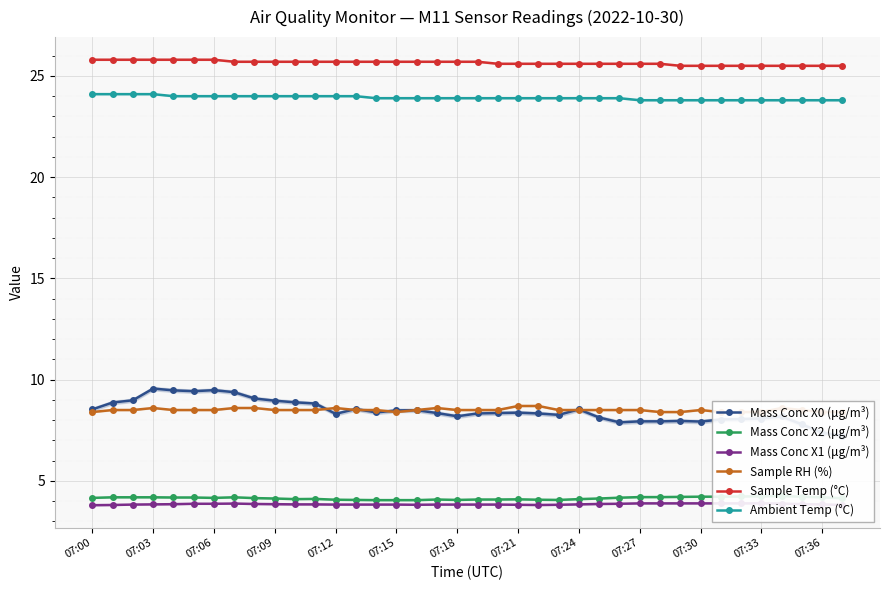

What is the sum of all Mass Conc X2 (μg/m³) values?

157.4